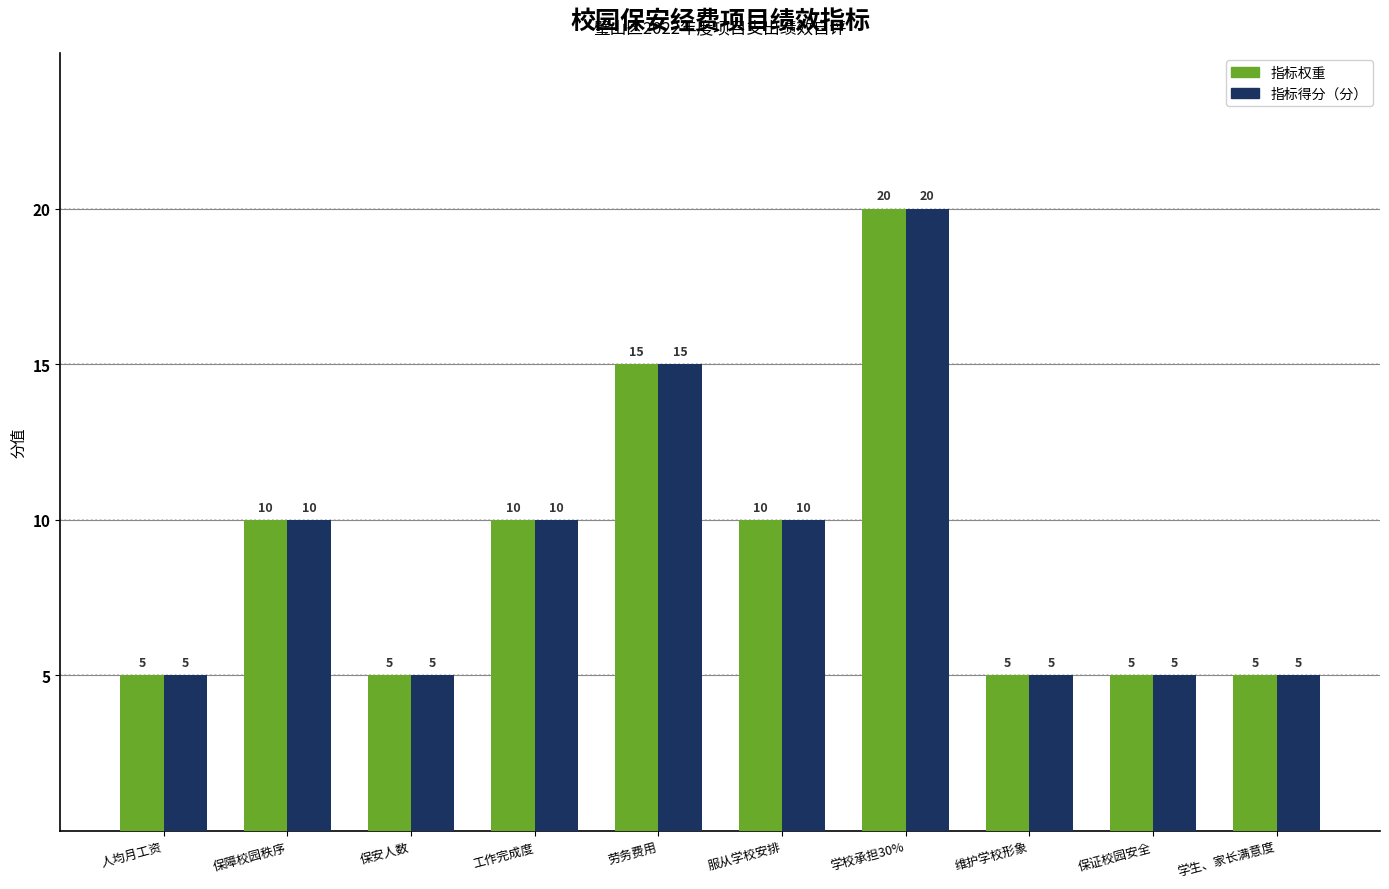

Is the value of 指标权重 at 保障校园秩序 greater than the value of 指标得分（分） at 人均月工资?

Yes